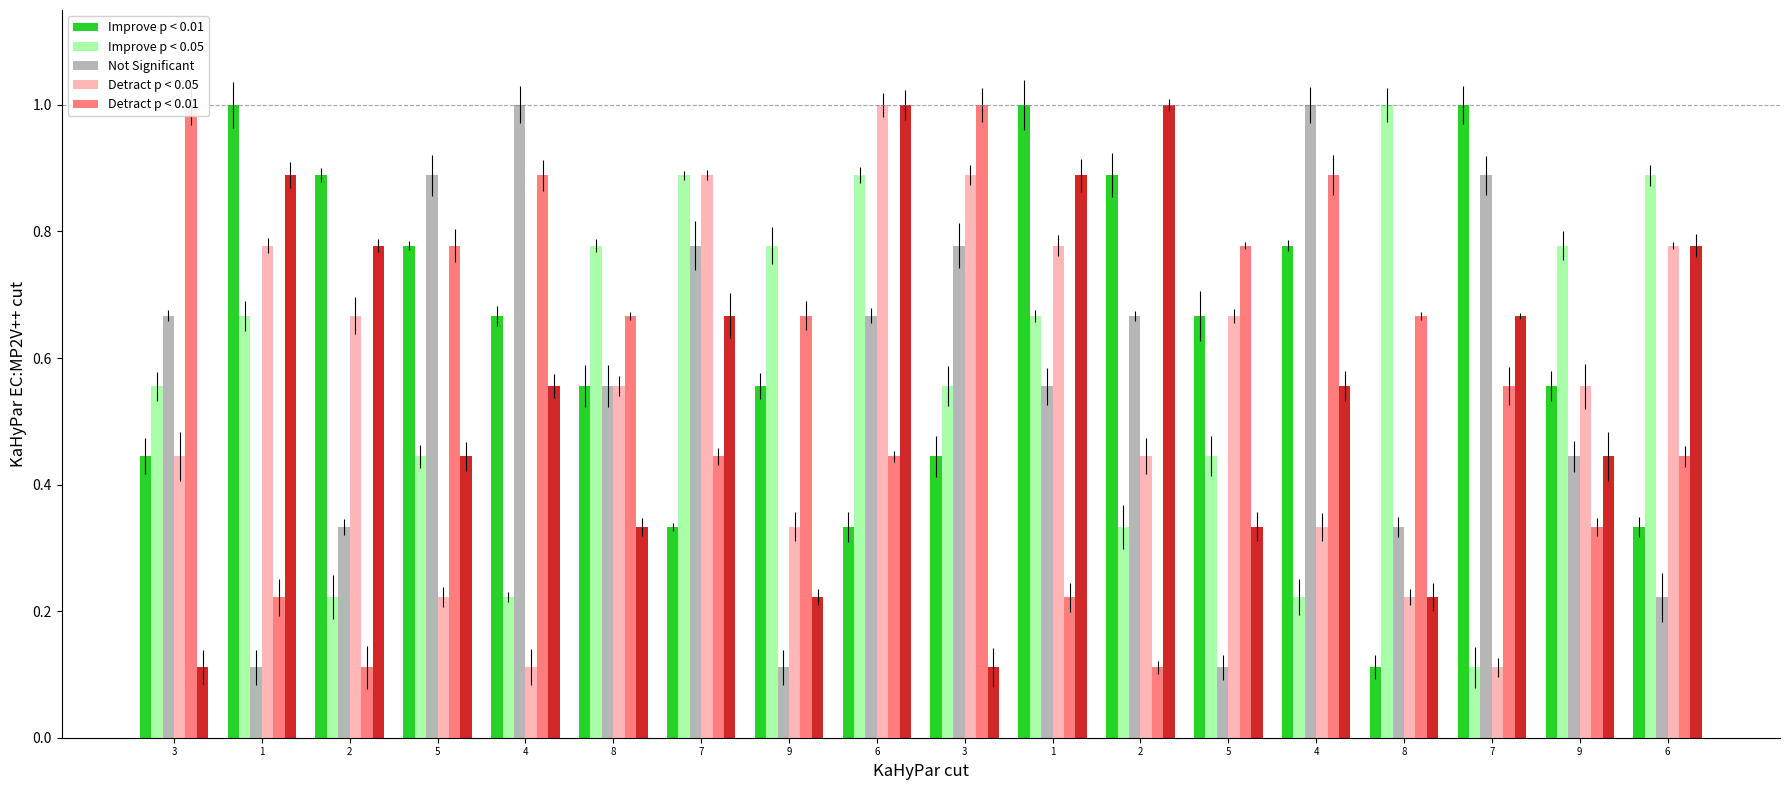

List the series in order of their peak value, highest first.

Improve p < 0.01, Improve p < 0.05, Not Significant, Detract p < 0.05, Detract p < 0.01